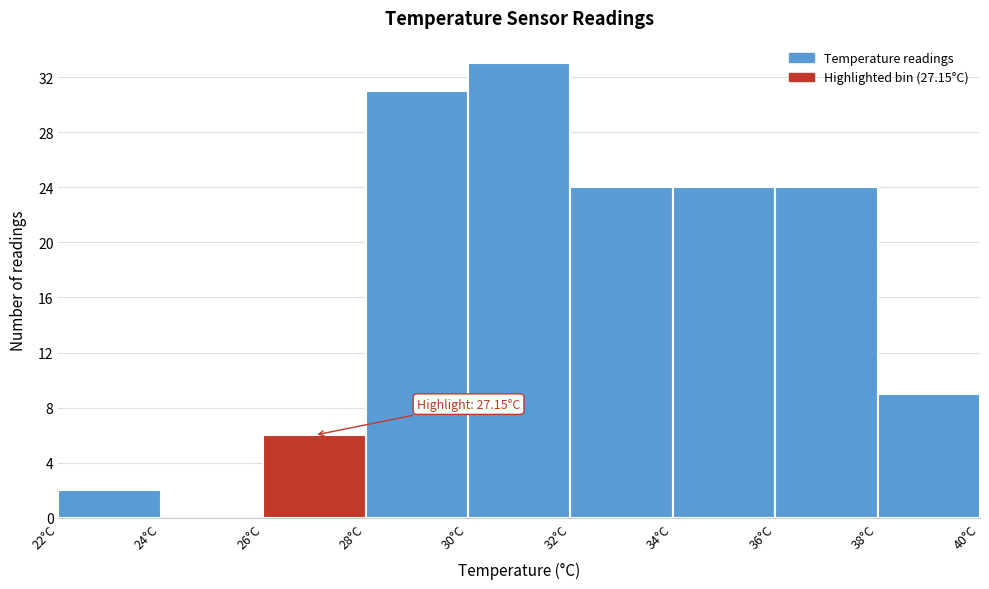

Over which range of the x-axis is the bar tallest?

30 to 32